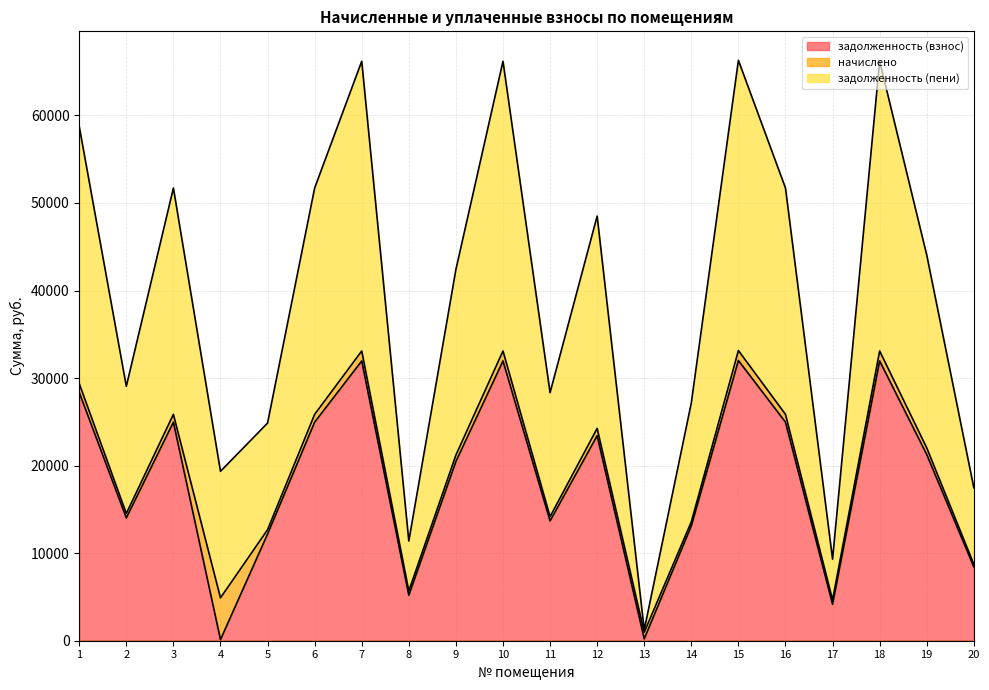

At which label does задолженность (взнос) reach its peak?

15